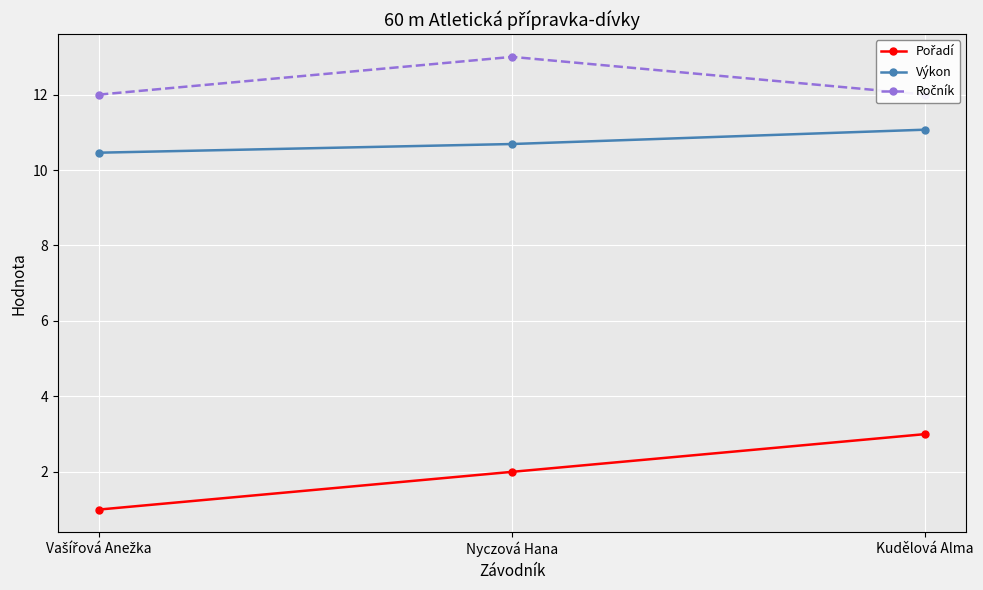

Is it true that Ročník equals 6.0 at Vašířová Anežka?

False